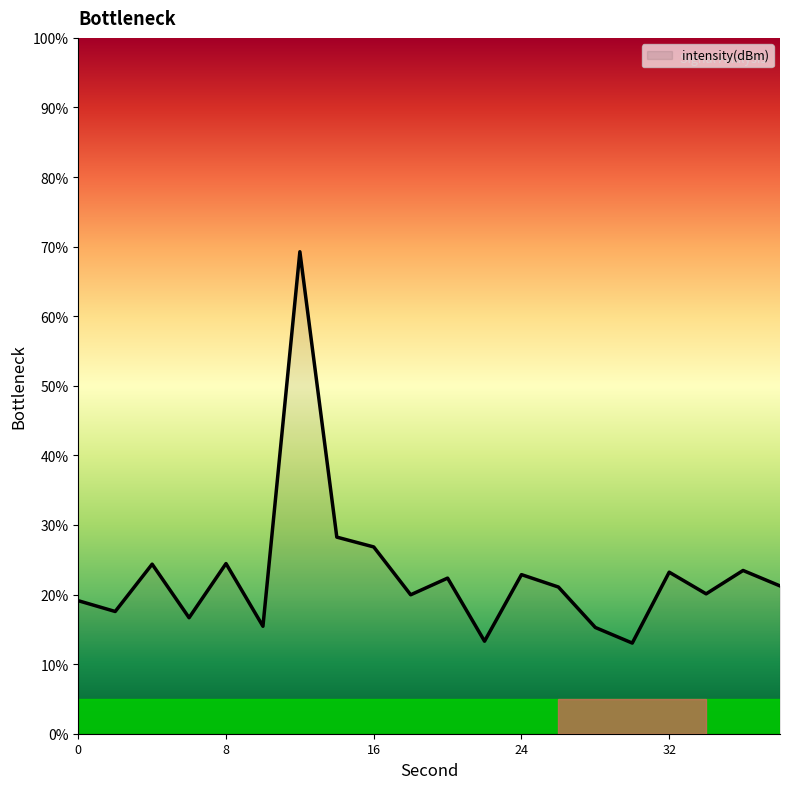

How many lines are shown in the chart?

1